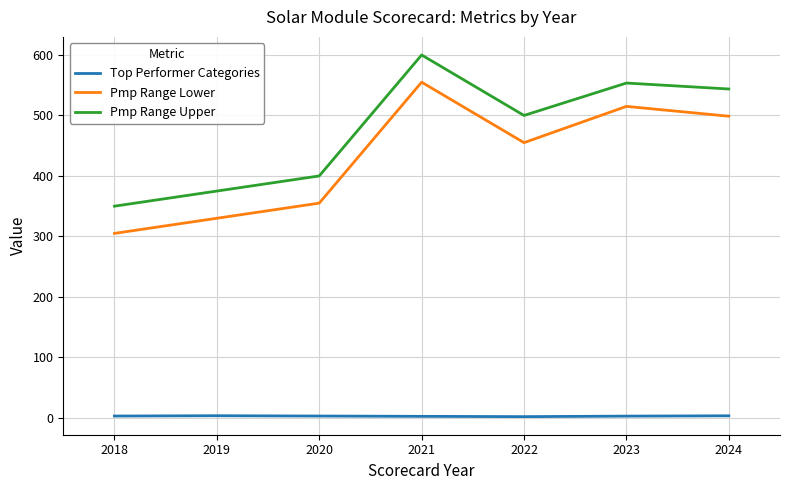

True or false: Pmp Range Lower and Top Performer Categories cross at least once.

False